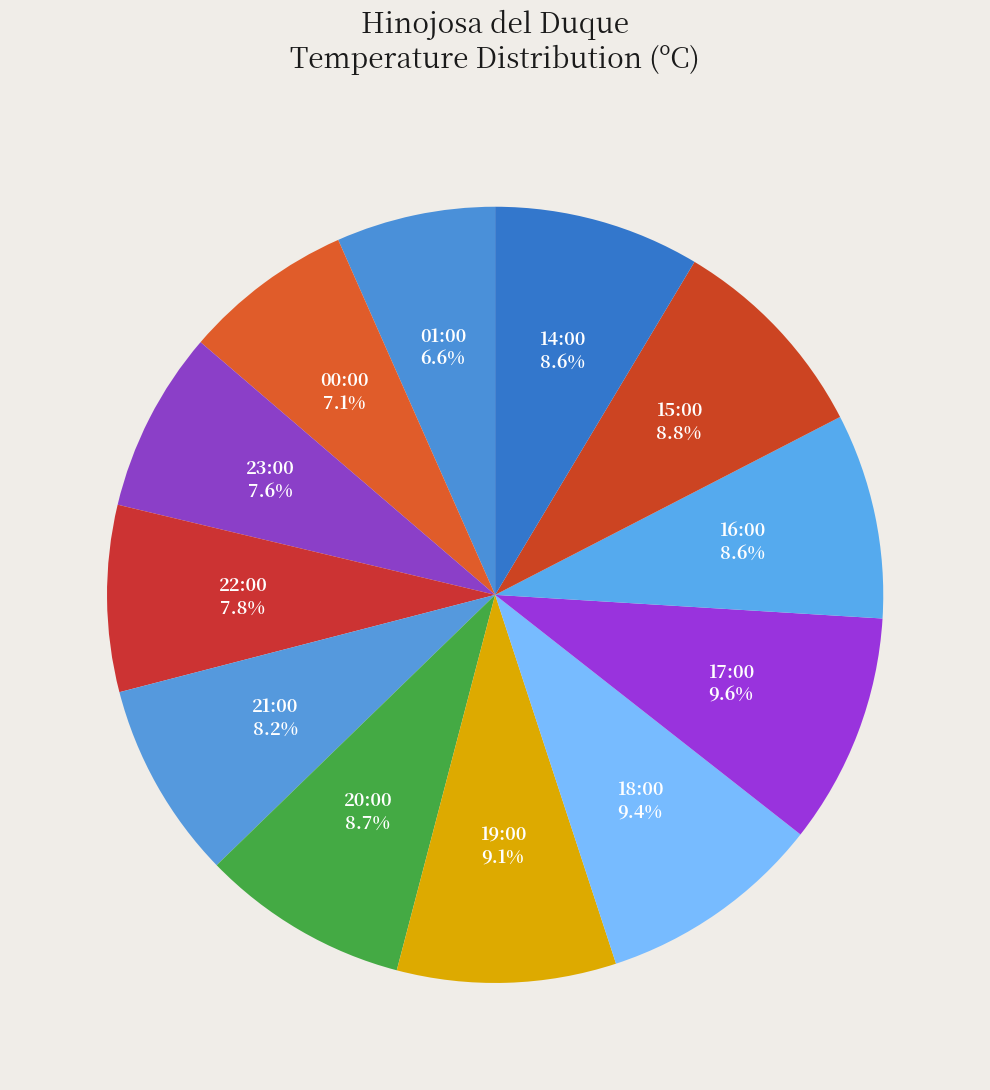

True or false: 15:00 accounts for 2% of the total.

False